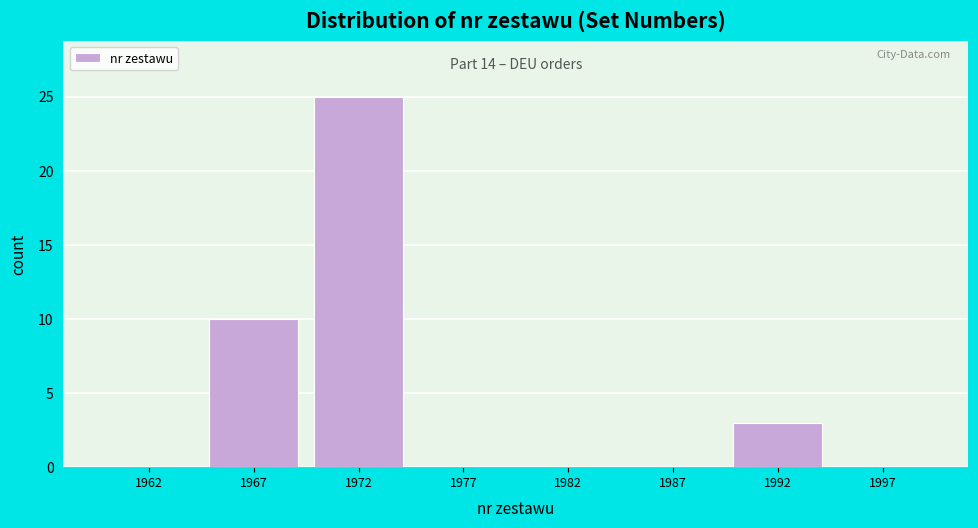

Reading left to right, what are all the values shown in this chart?

1962=0	1967=10	1972=25	1977=0	1982=0	1987=0	1992=3	1997=0